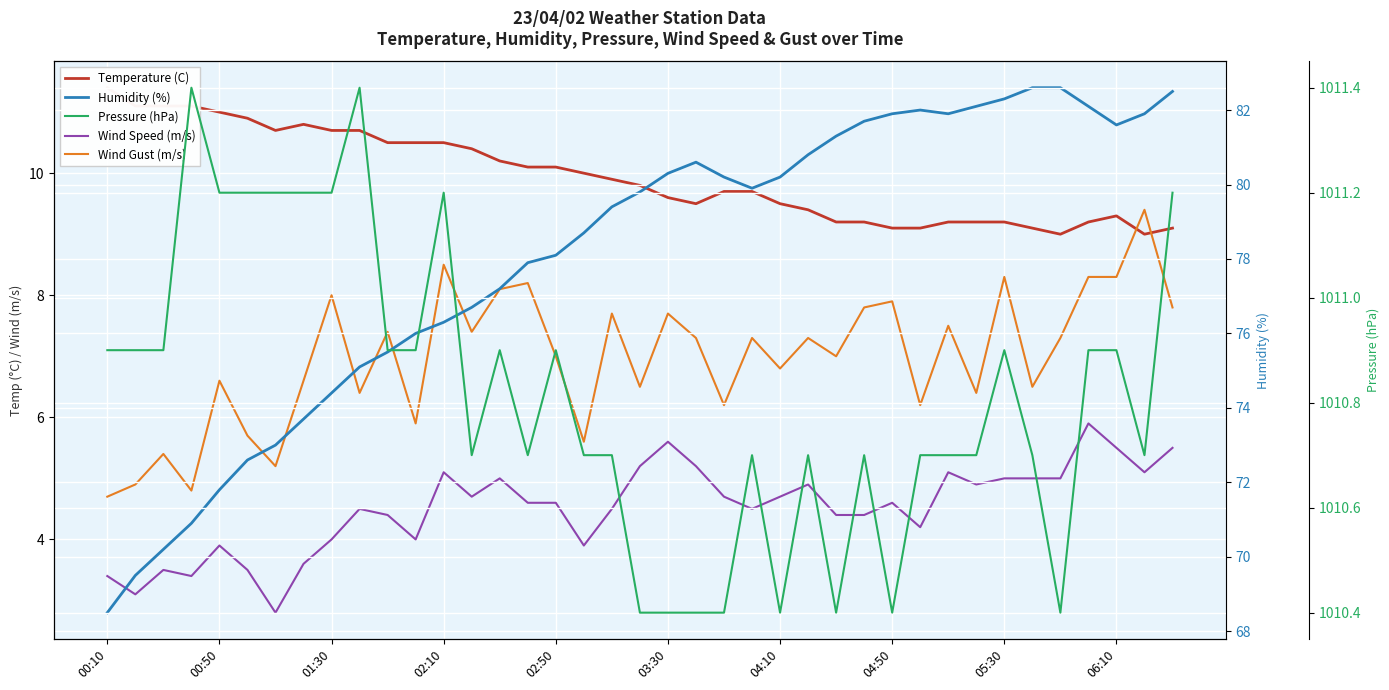

At how many categories does at least one series exceed 220?

39